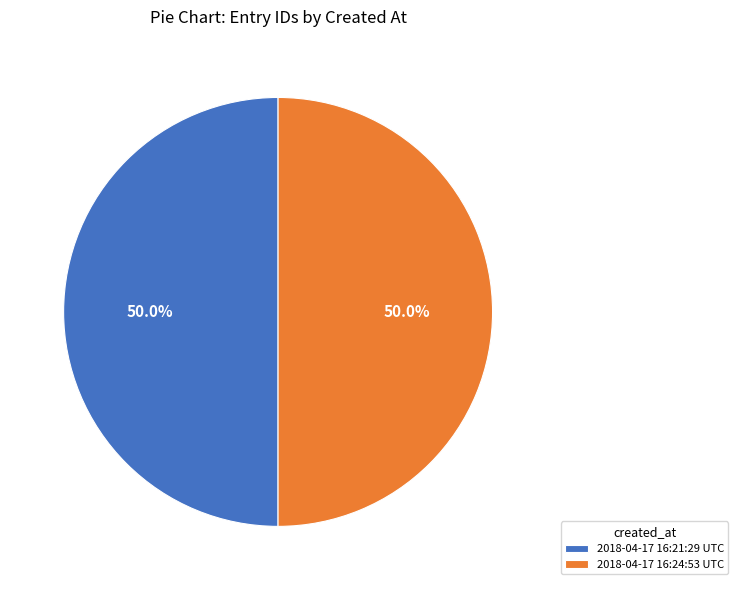

How much of the chart is everything except 2018-04-17 16:24:53 UTC?

50.0%